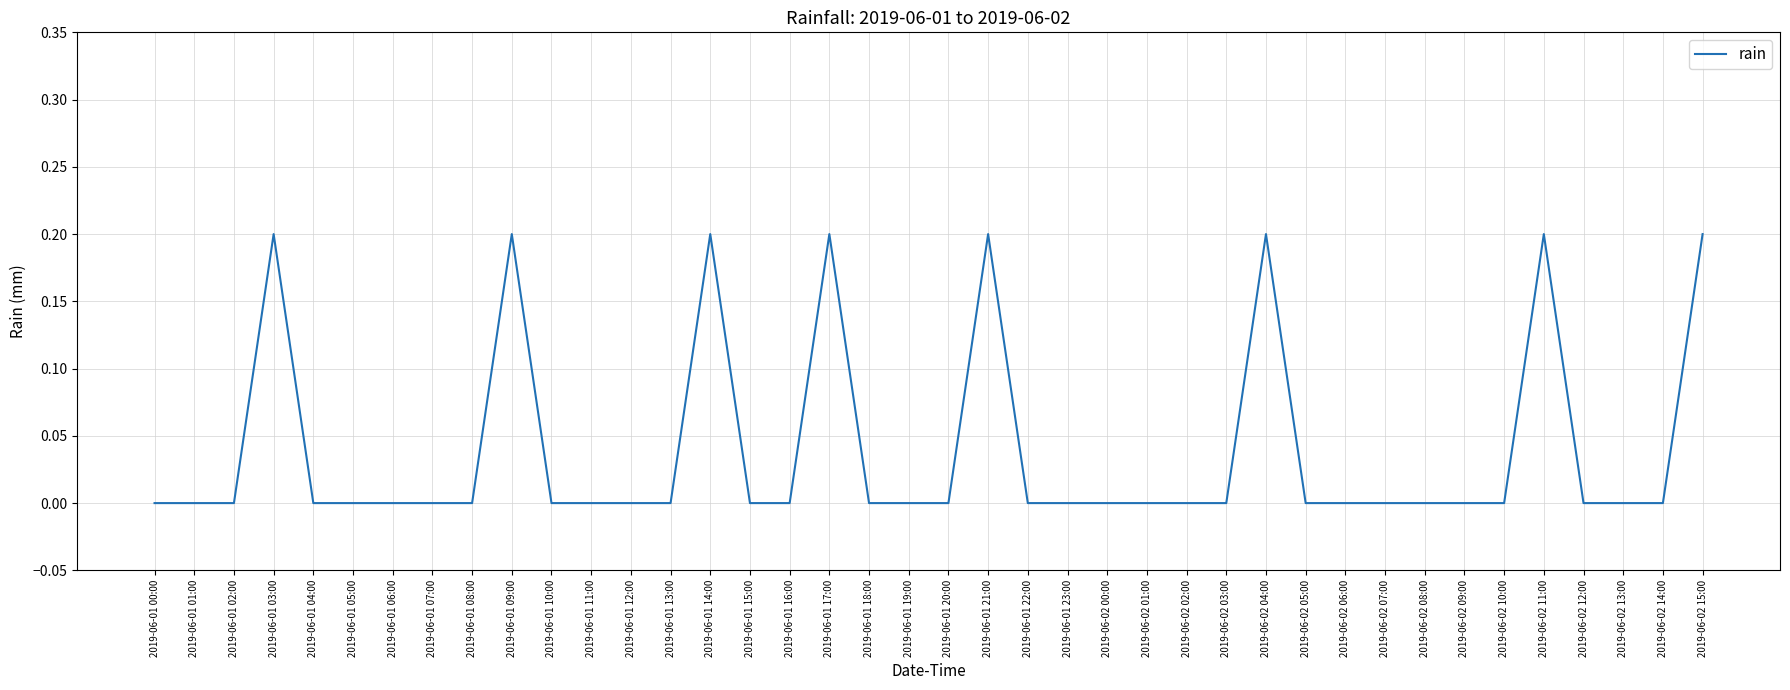

The chart shows a value of 0.0 at 2019-06-02 05:00. True or false?

True